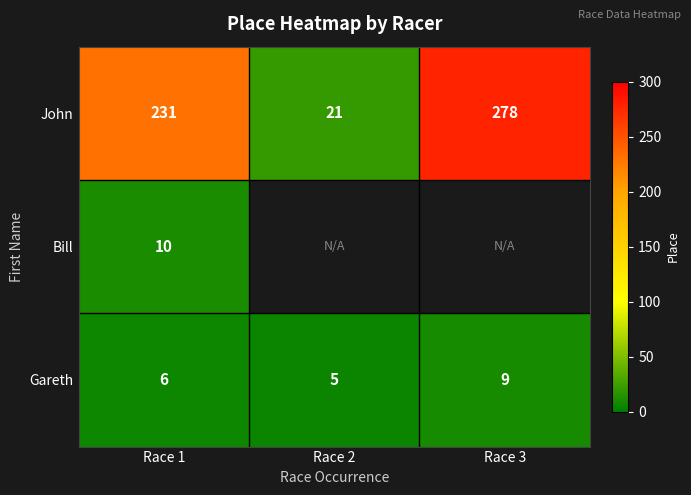

How many data points does each series have?

3